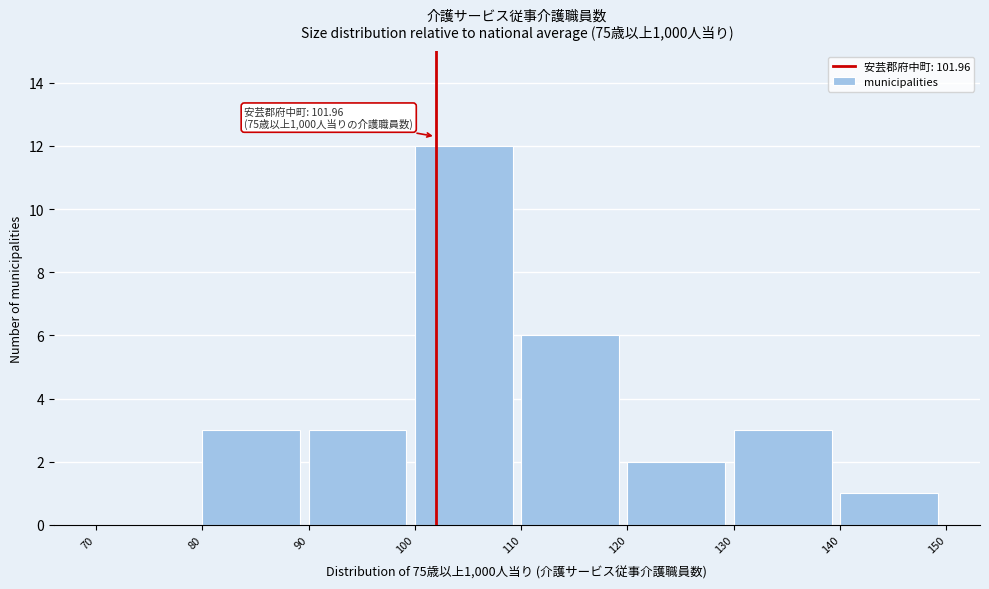

Which range on the x-axis has the tallest bar?

100 to 110